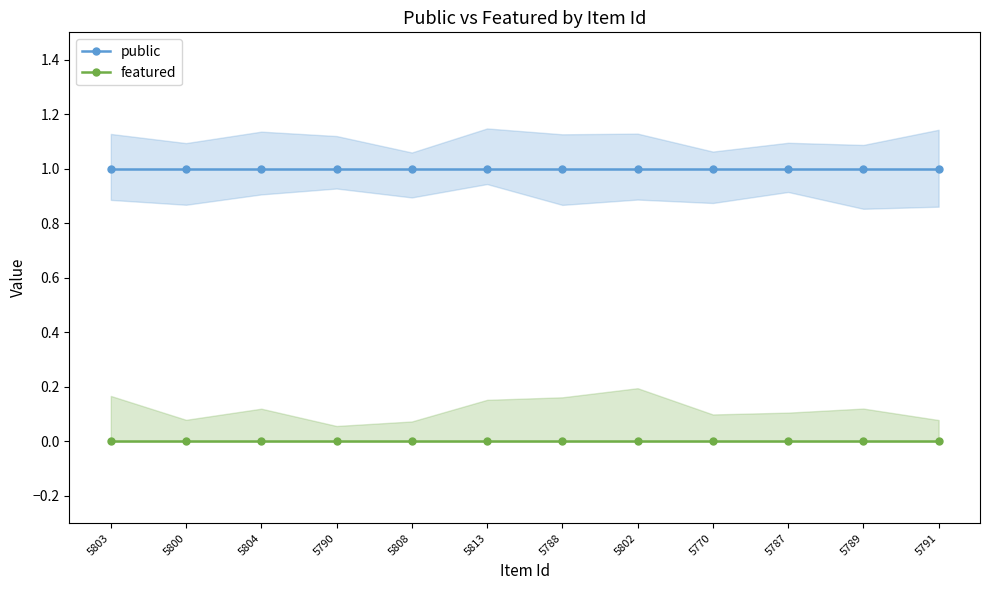

True or false: public and featured intersect in this chart.

False